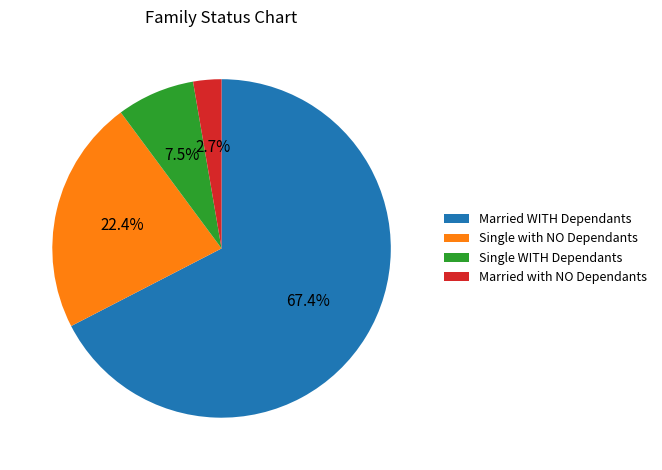

To the nearest percent, what is the average slice percentage?

25%